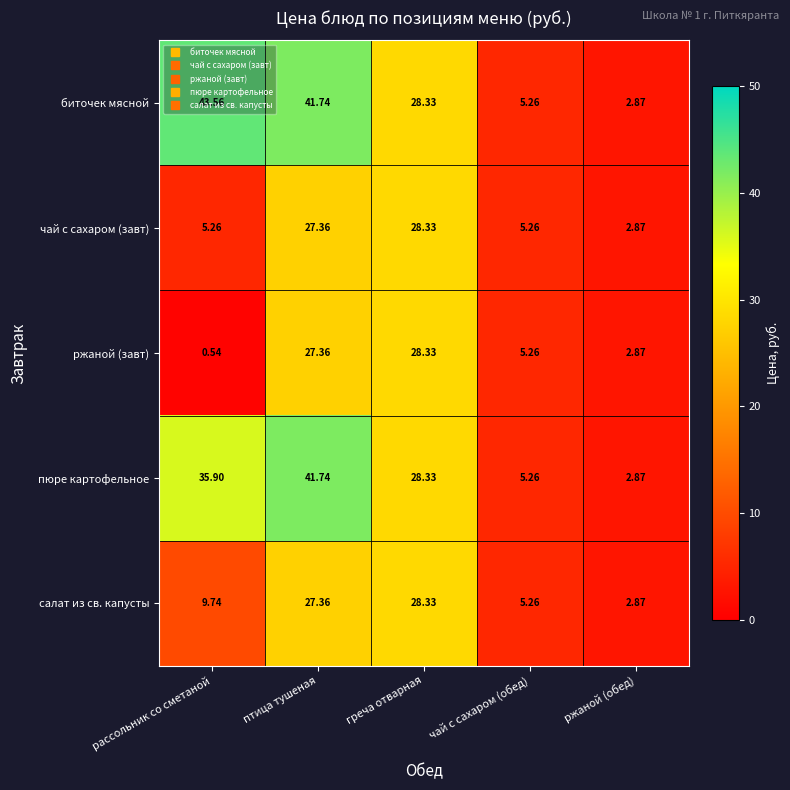

Which series has the widest spread of values?

биточек мясной